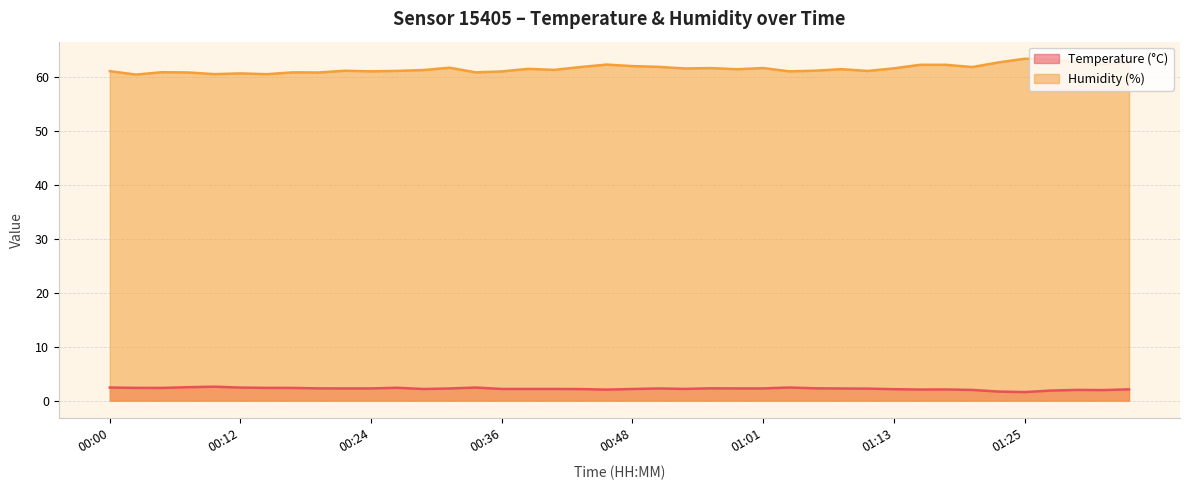

Is it true that Temperature (°C) equals 3.1 at 00:51?

False